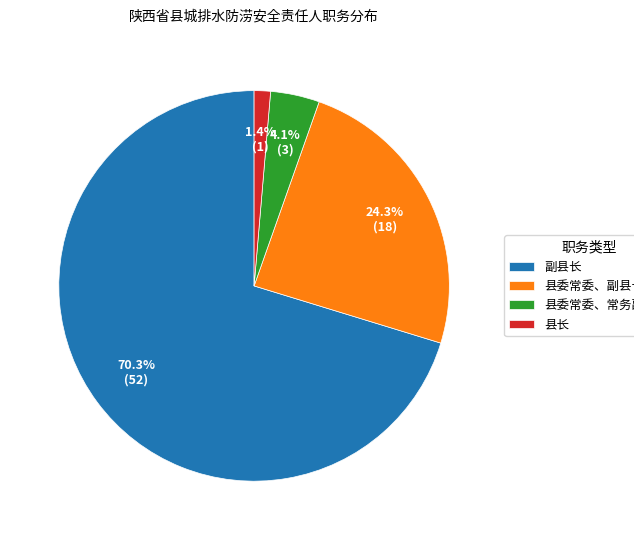

Which has a higher value, 县委常委、常务副县长 or 县委常委、副县长?

县委常委、副县长